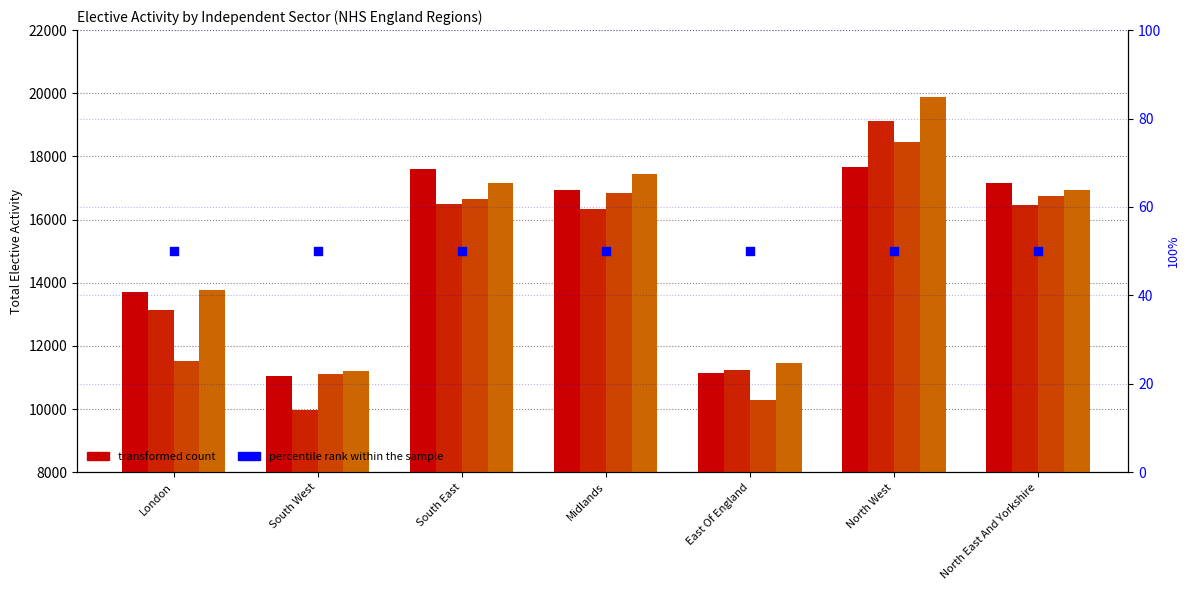

Is the value of percentile rank within the sample at North East And Yorkshire greater than the value of 11/02/2024 Total at London?

No